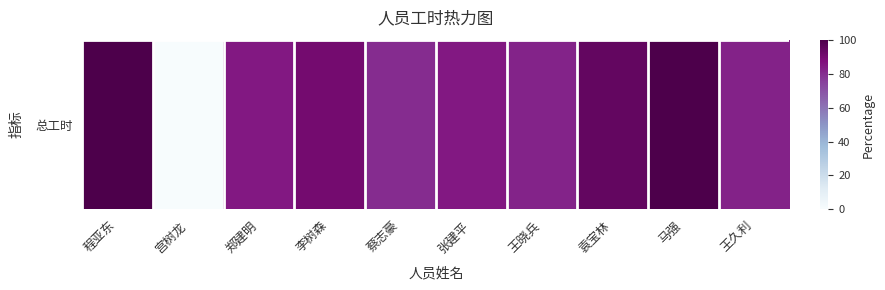

What is the approximate value at 蔡志豪?

79.7